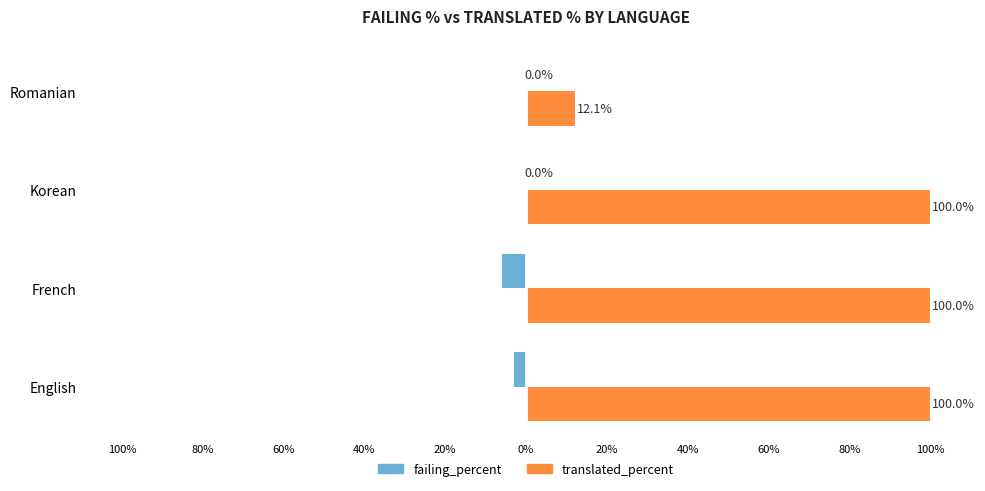

What is the highest value of the translated_percent series?

100.0